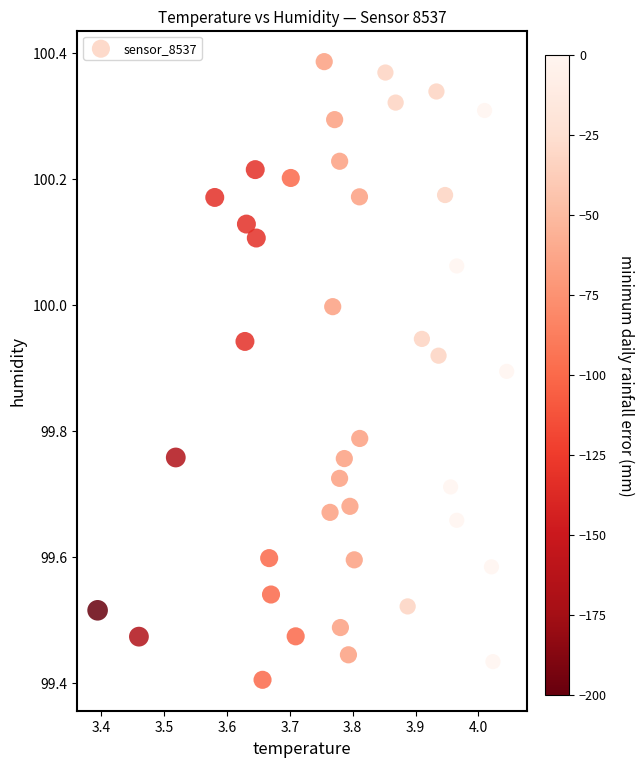

What is the range of X values (max minus min)?

0.7